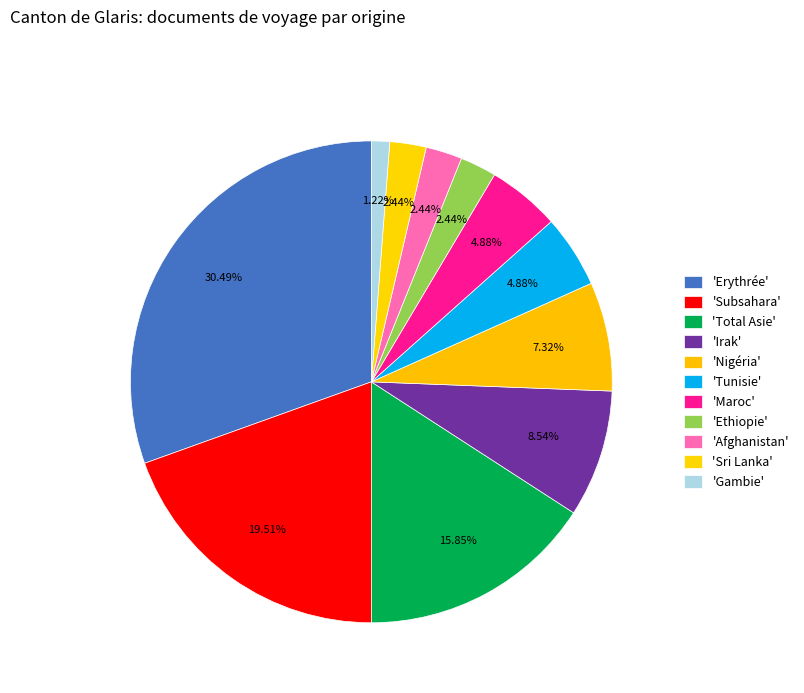

Is there any slice that represents more than half of the pie?

No